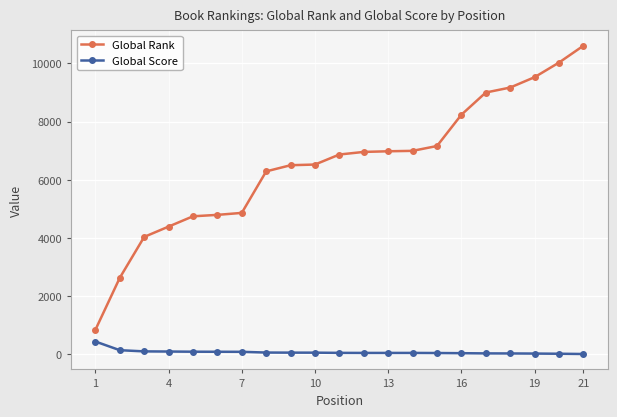

At how many categories does at least one series exceed 2063?

20